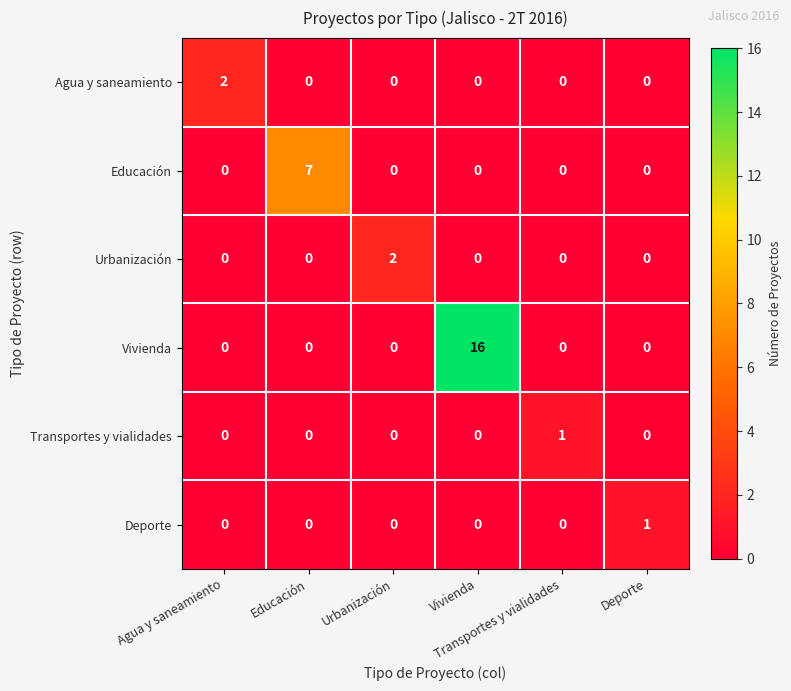

What is the greatest value displayed?

16